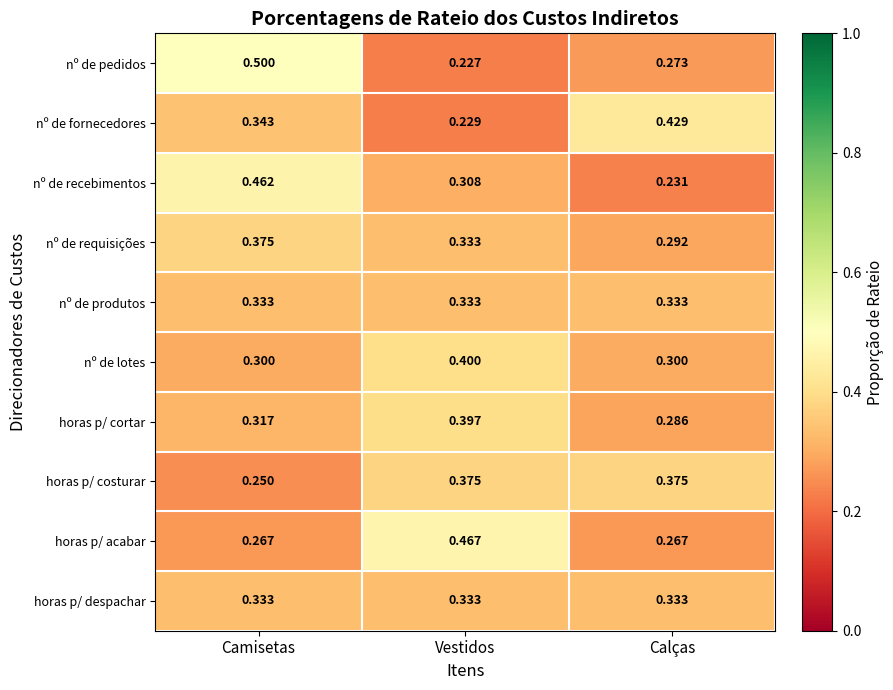

Which series has the largest range (max minus min)?

nº de pedidos